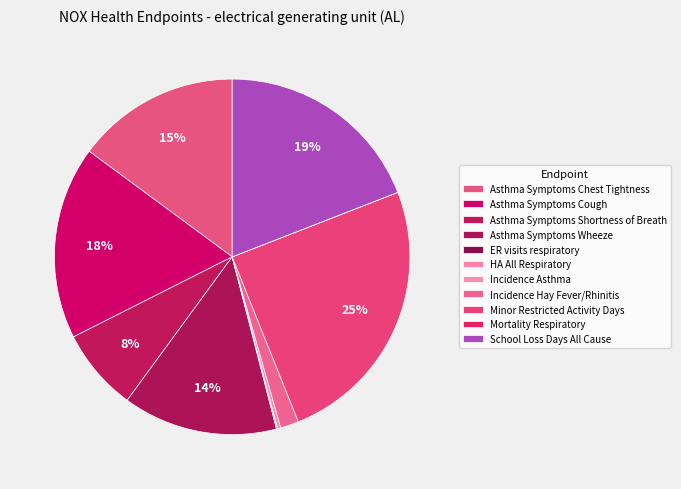

Is there any slice that represents more than half of the pie?

No